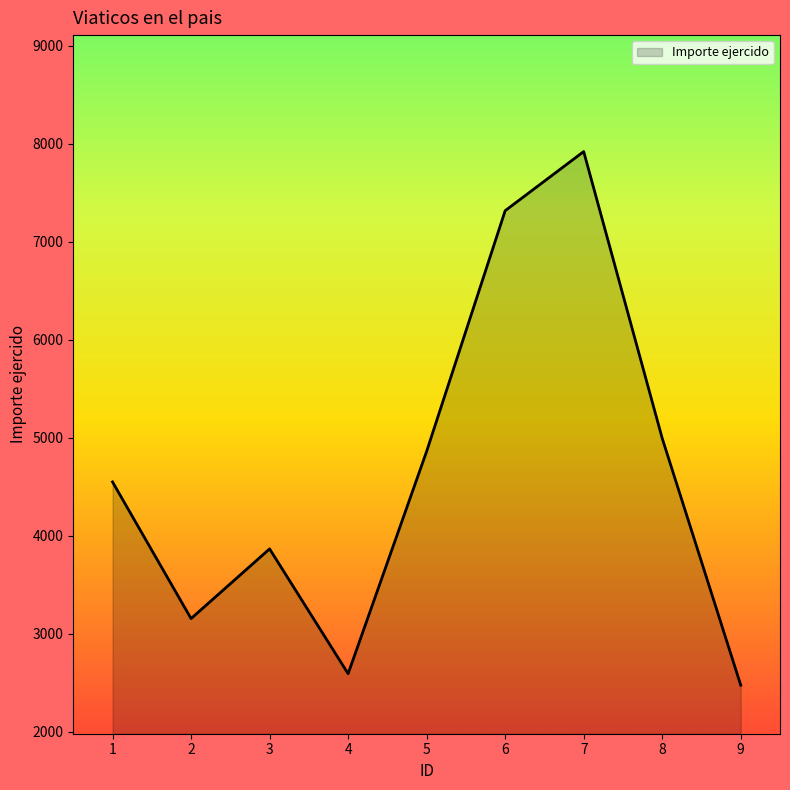

Between 7 and 1, which is larger?

7